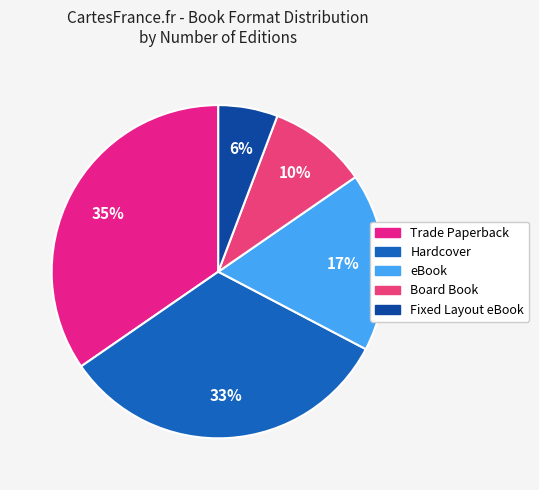

Which slice is the smallest?

Fixed Layout eBook